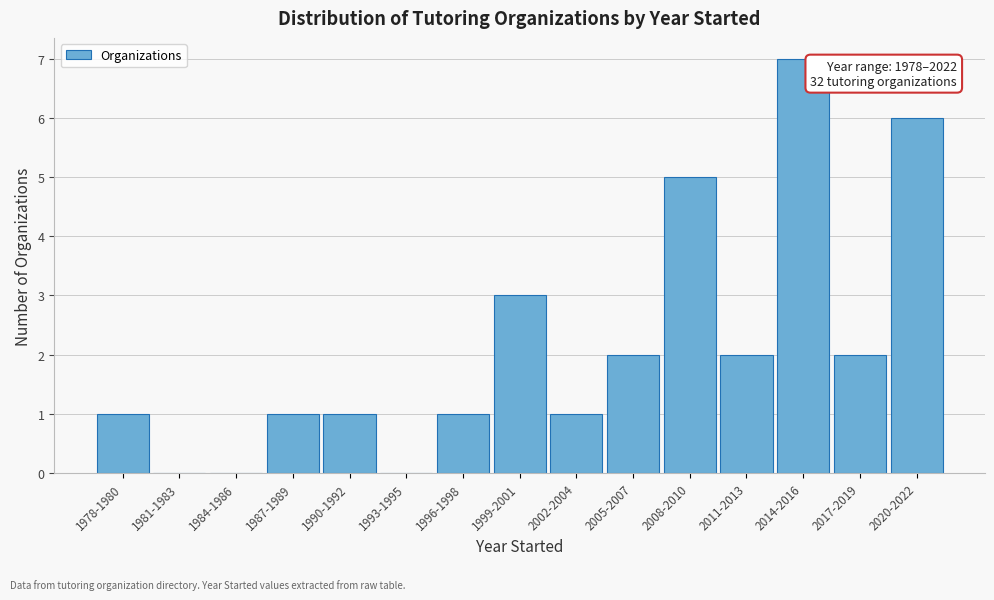

Reading left to right, extract all data points from this chart.

1978-1980=1	1981-1983=0	1984-1986=0	1987-1989=1	1990-1992=1	1993-1995=0	1996-1998=1	1999-2001=3	2002-2004=1	2005-2007=2	2008-2010=5	2011-2013=2	2014-2016=7	2017-2019=2	2020-2022=6